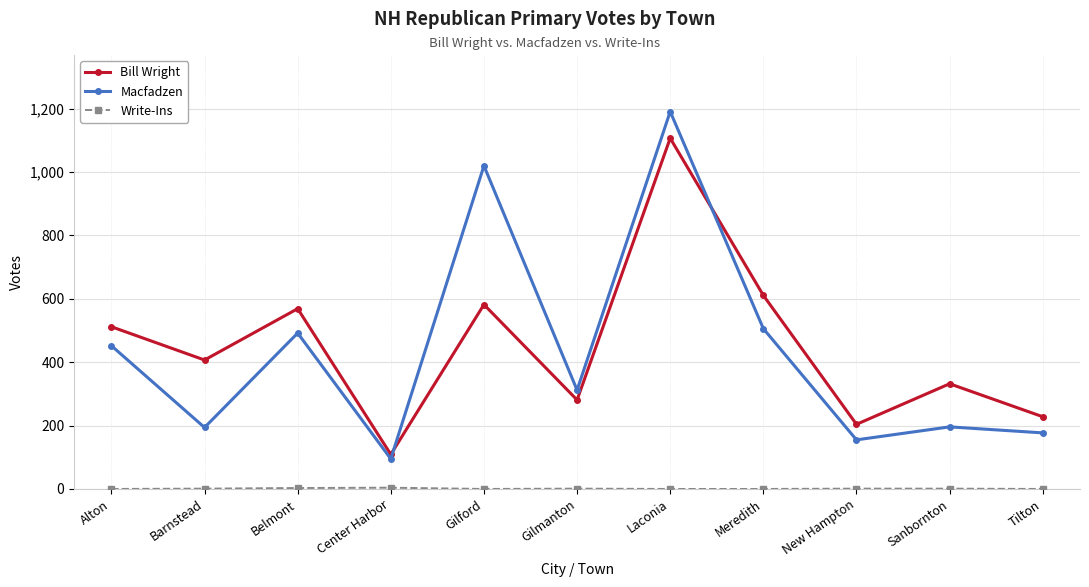

What is the difference between the maximum and minimum values in the Bill Wright series?

998